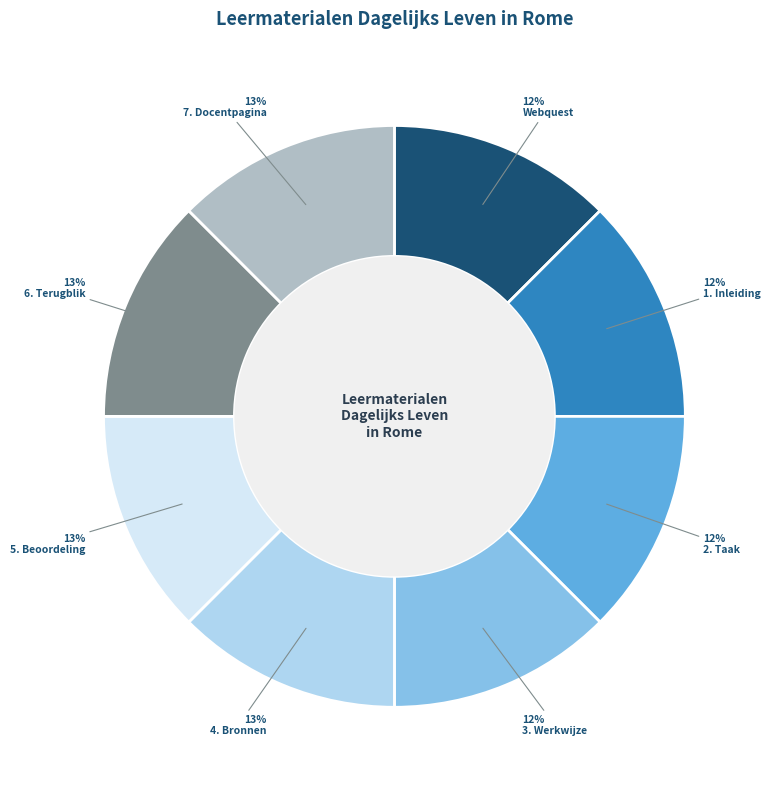

What is the ratio of the value at 2. Taak to the value at 3. Werkwijze?

1.0